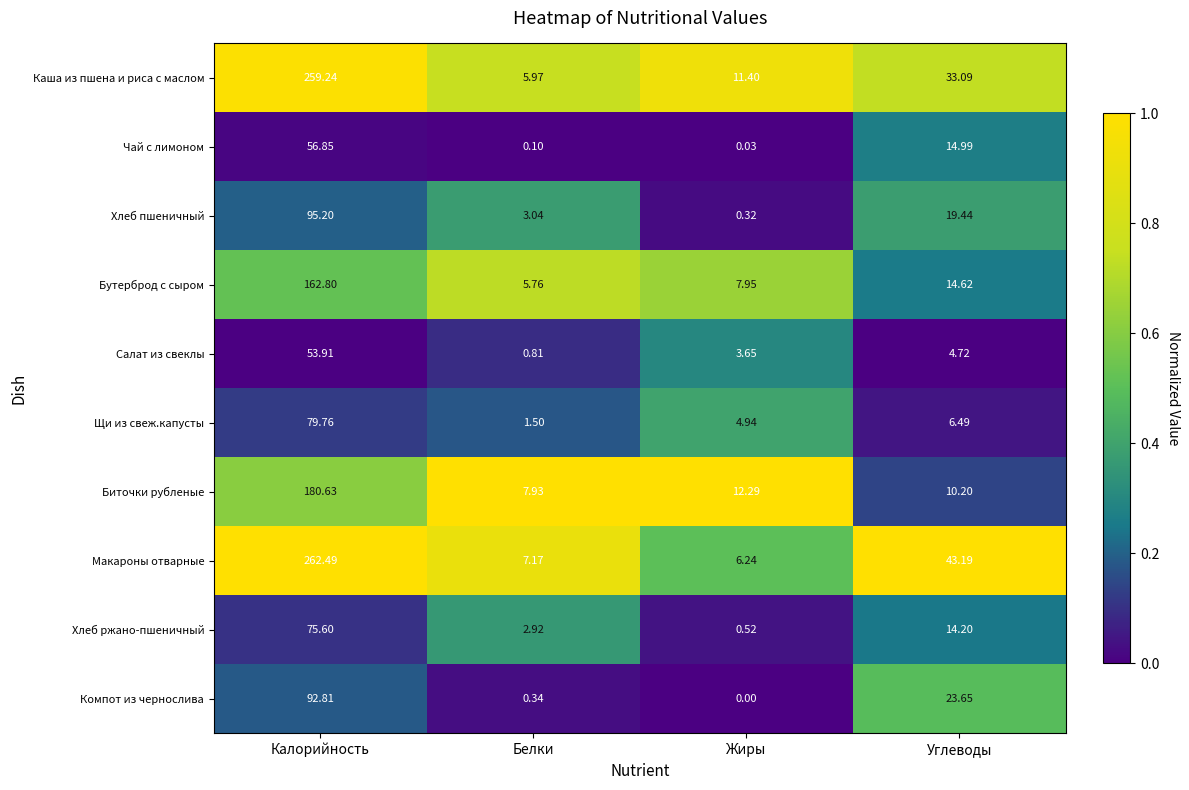

Which series has the largest total across all categories?

Макароны отварные